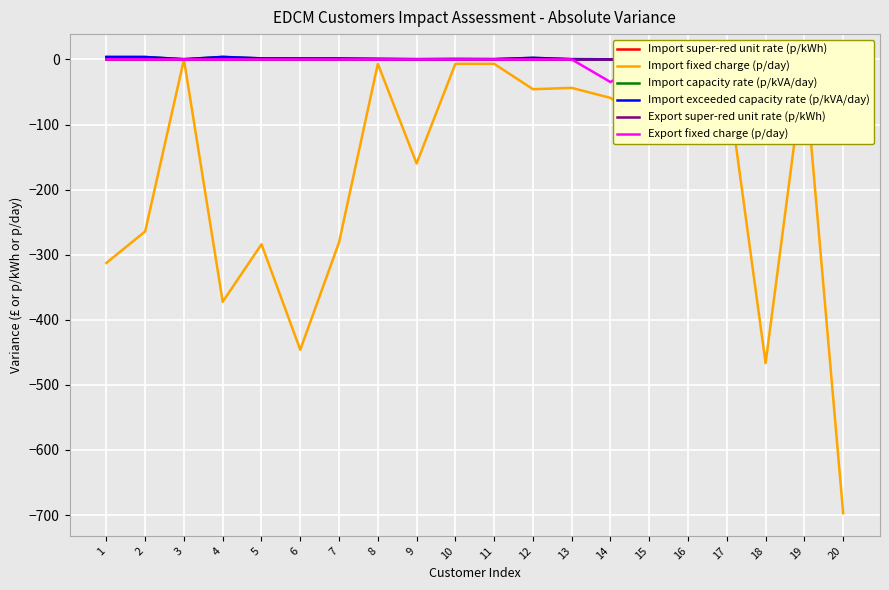

How many negative values does the Import fixed charge (p/day) series have?

19